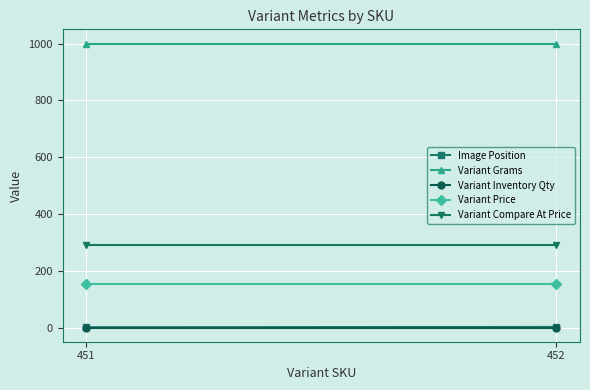

Reading right to left, extract all data points from this chart.

Image Position: 2	1
Variant Grams: 1000	1000
Variant Inventory Qty: 0	0
Variant Price: 153	153
Variant Compare At Price: 292	292